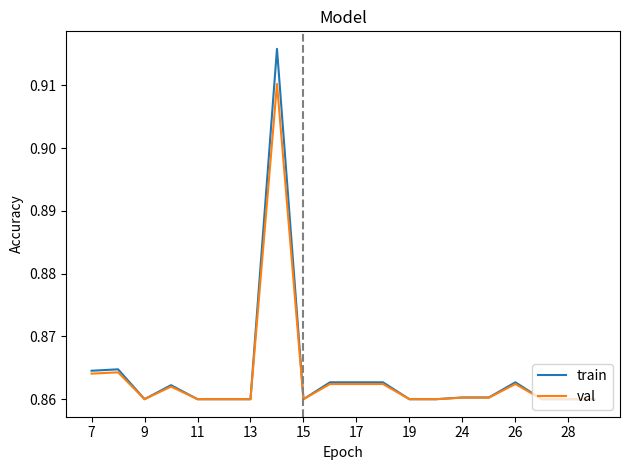

Which series has the largest range (max minus min)?

train